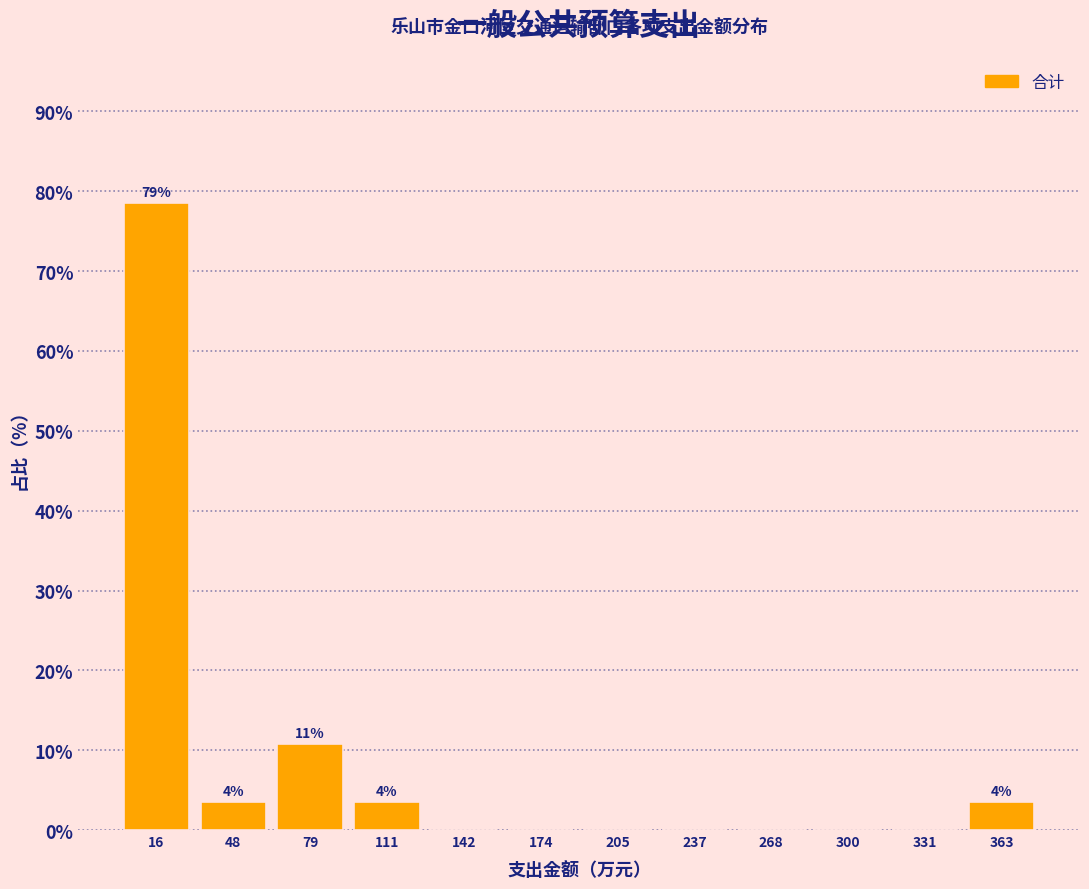

Which range on the x-axis has the tallest bar?

0 to 30